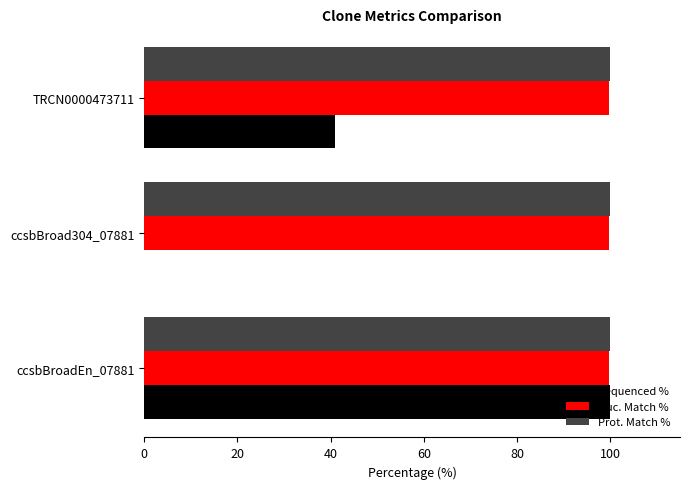

What are all the series names shown in the legend?

Sequenced %, Nuc. Match %, Prot. Match %